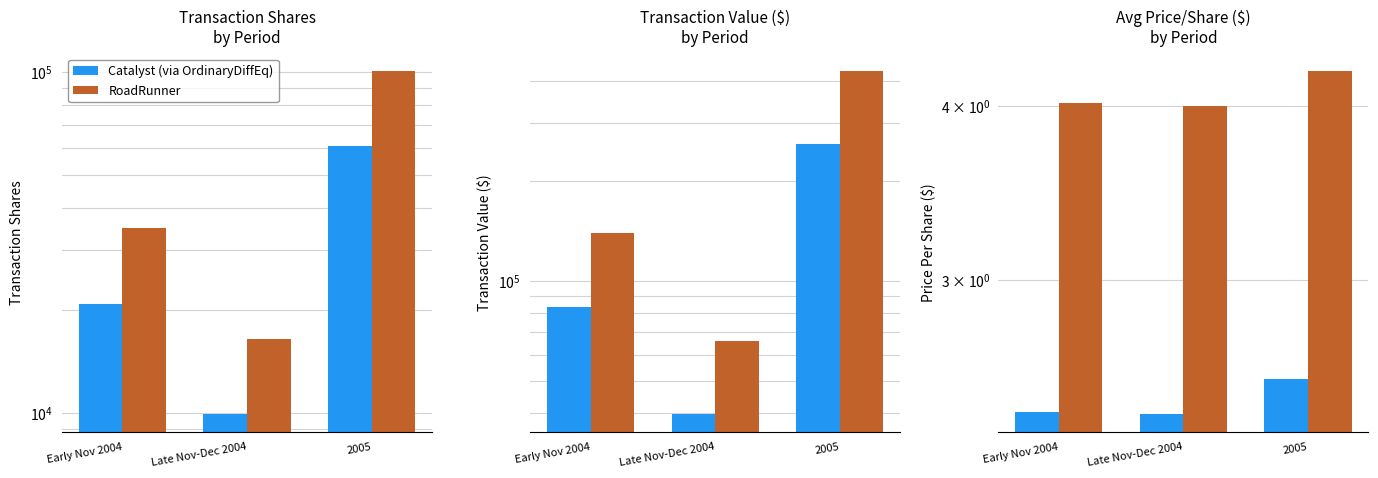

At which label does Catalyst (via OrdinaryDiffEq) reach its peak?

2005